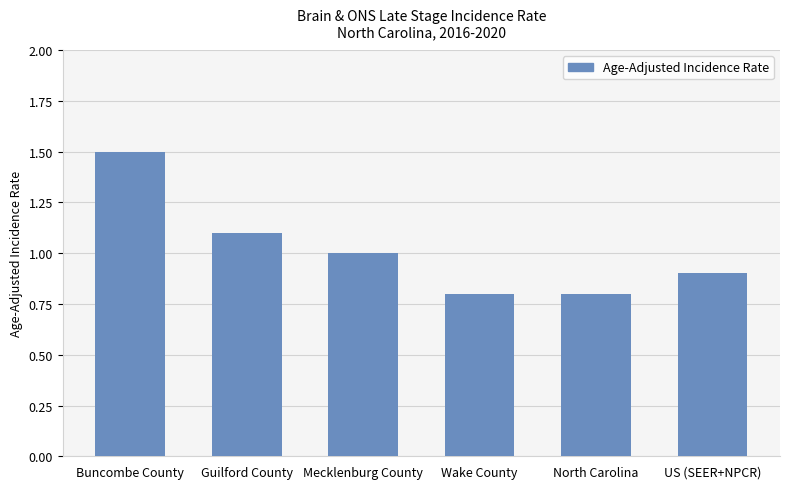

At which category does the chart reach its peak across all series?

Buncombe County